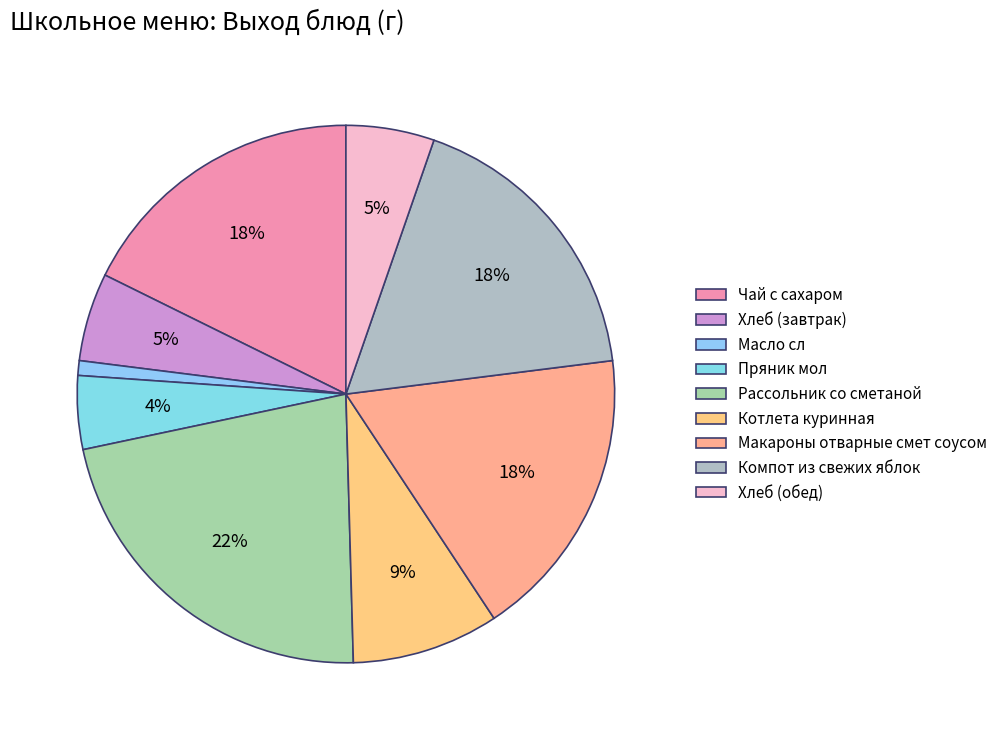

To the nearest percent, what is the average slice percentage?

11%